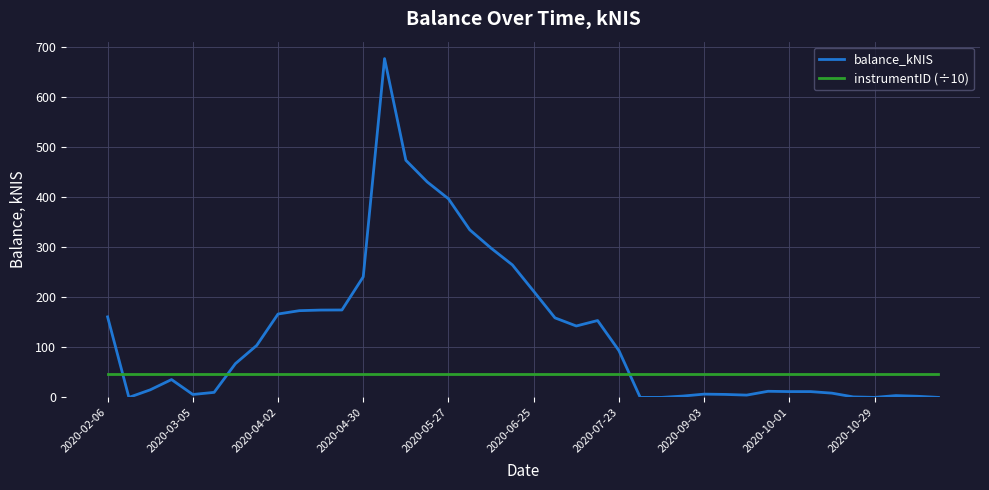

Rank the series by their average value, from lowest to highest.

instrumentID (÷10), balance_kNIS